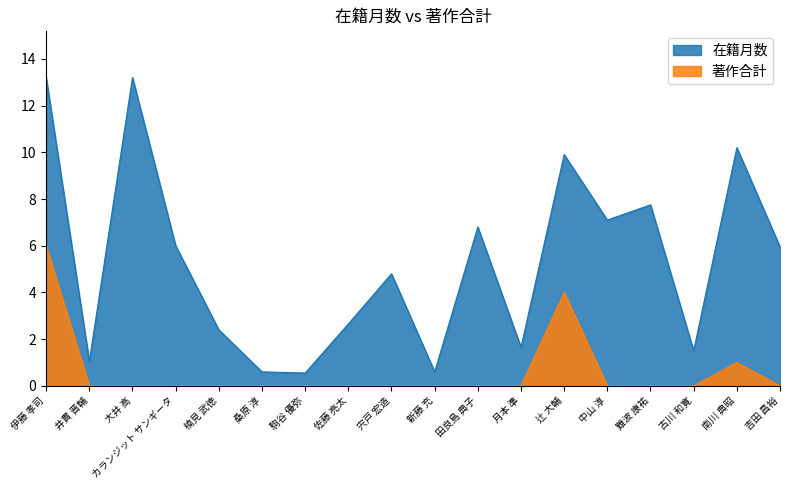

True or false: 著作合計 and 在籍月数 cross at least once.

False